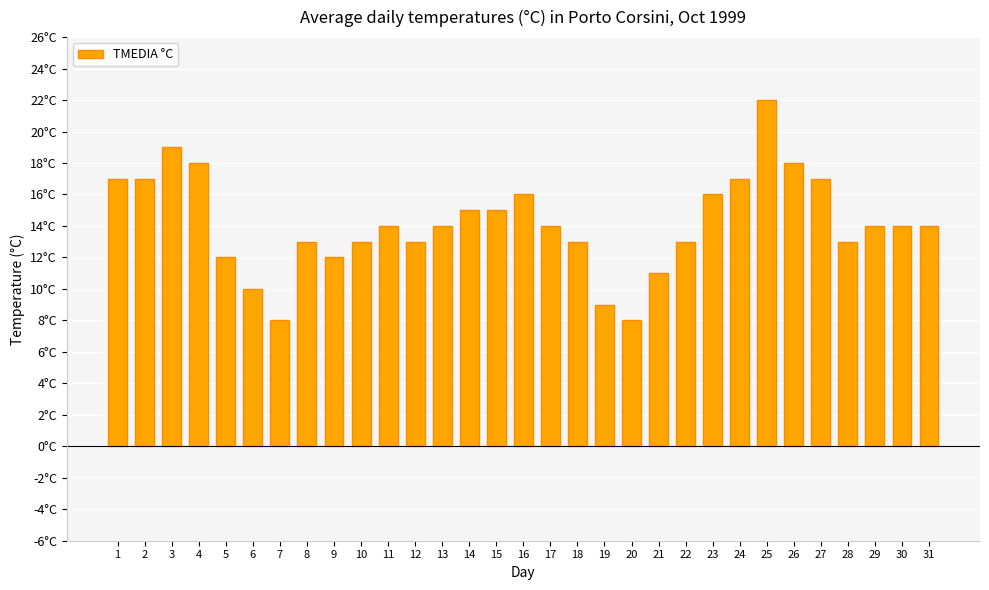

Rank the categories by value from highest to lowest.

25, 3, 4, 26, 1, 2, 24, 27, 16, 23, 14, 15, 11, 13, 17, 29, 30, 31, 8, 10, 12, 18, 22, 28, 5, 9, 21, 6, 19, 7, 20